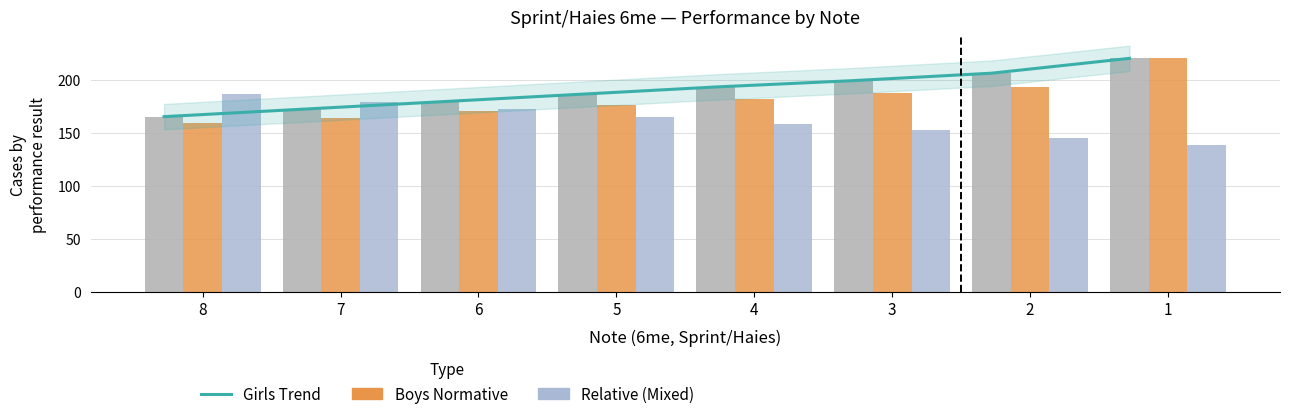

Between 4 and 2, which series saw the biggest shift?

Girls trend